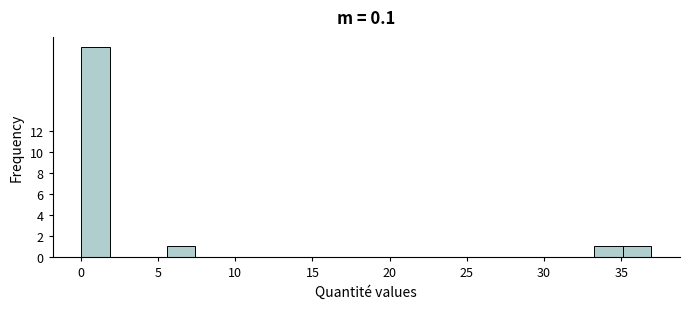

Read against the x-axis, roughly where is the centre of the tallest bar?

1.0